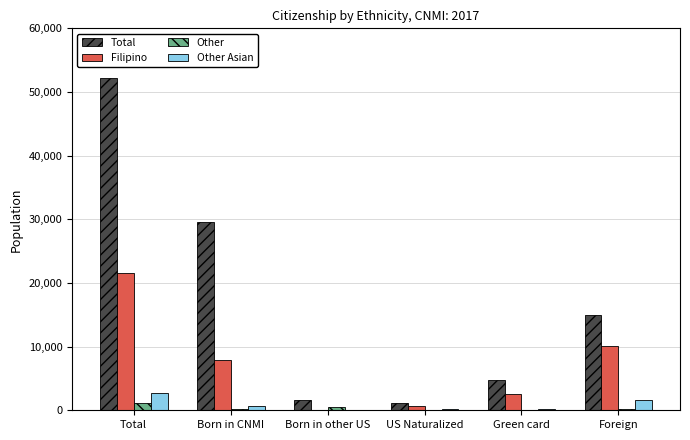

What is the highest value of the Other Asian series?

2731